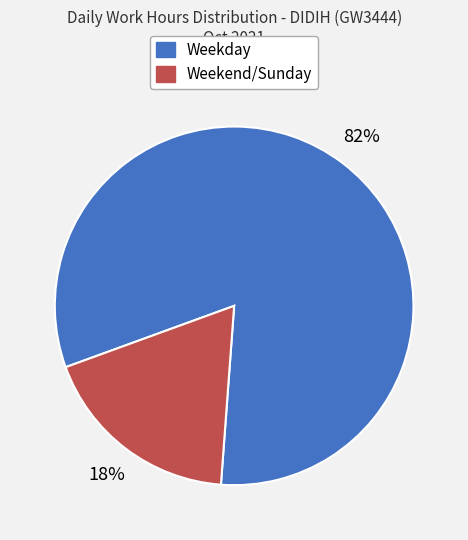

Count the number of slices in the pie.

2